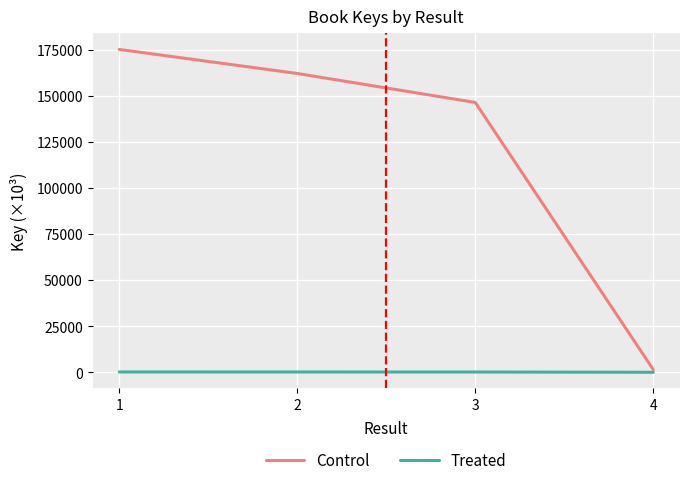

True or false: Control has more than 2 points higher than both neighbors.

False